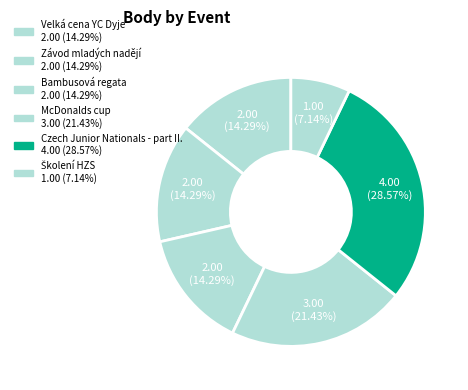

How many segments does this pie chart have?

6